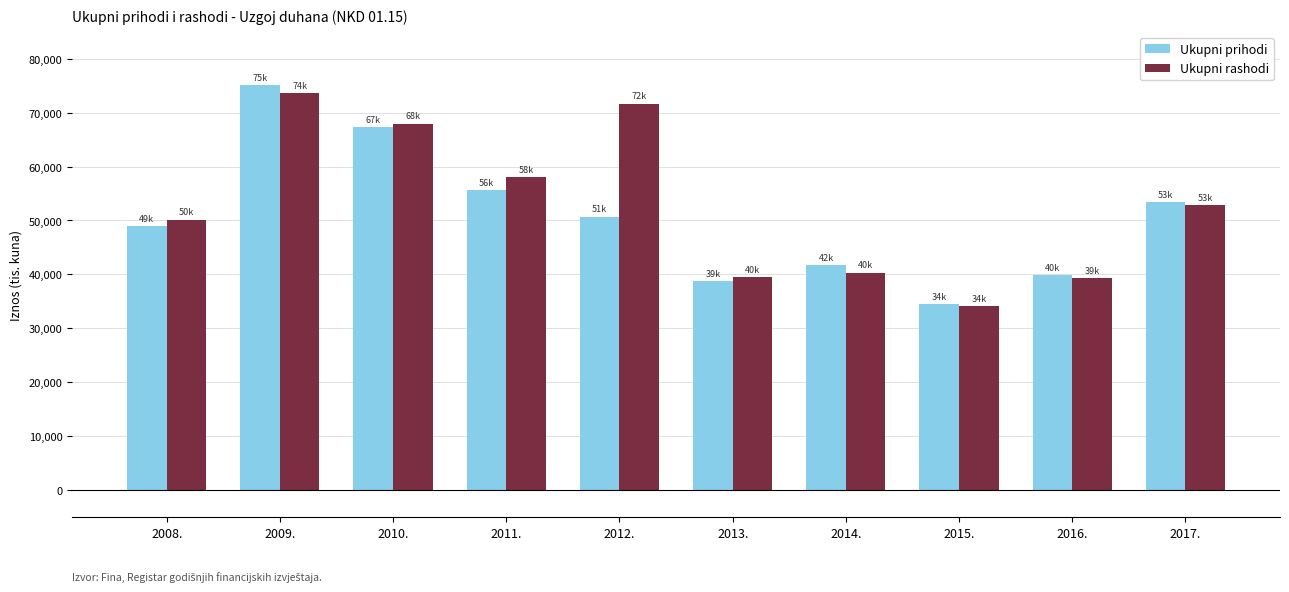

Which category has the highest value in the Ukupni rashodi series?

2009.